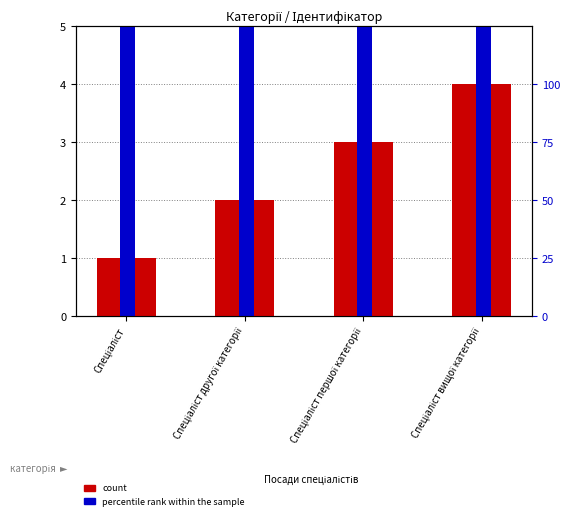

Count the number of categories in the chart.

4